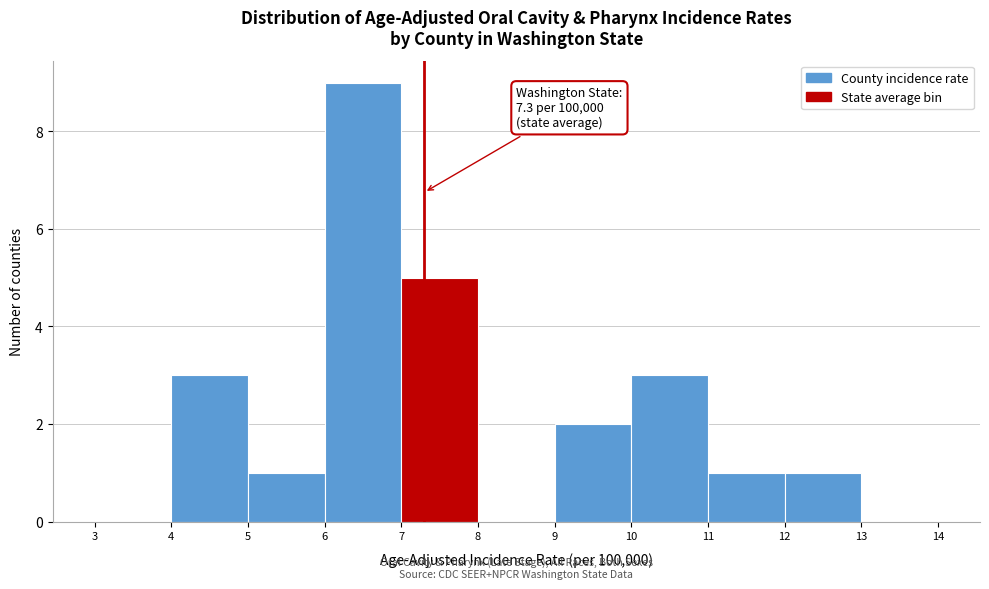

Over which range of the x-axis is the bar tallest?

6 to 7